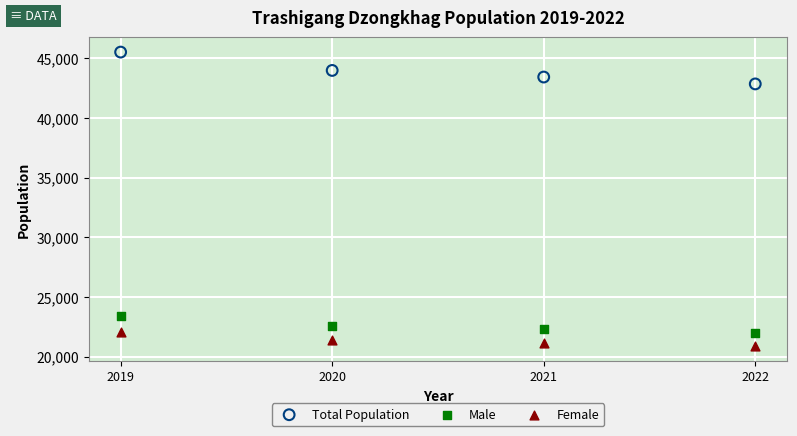

Which series has the widest spread of Y values?

Total Population